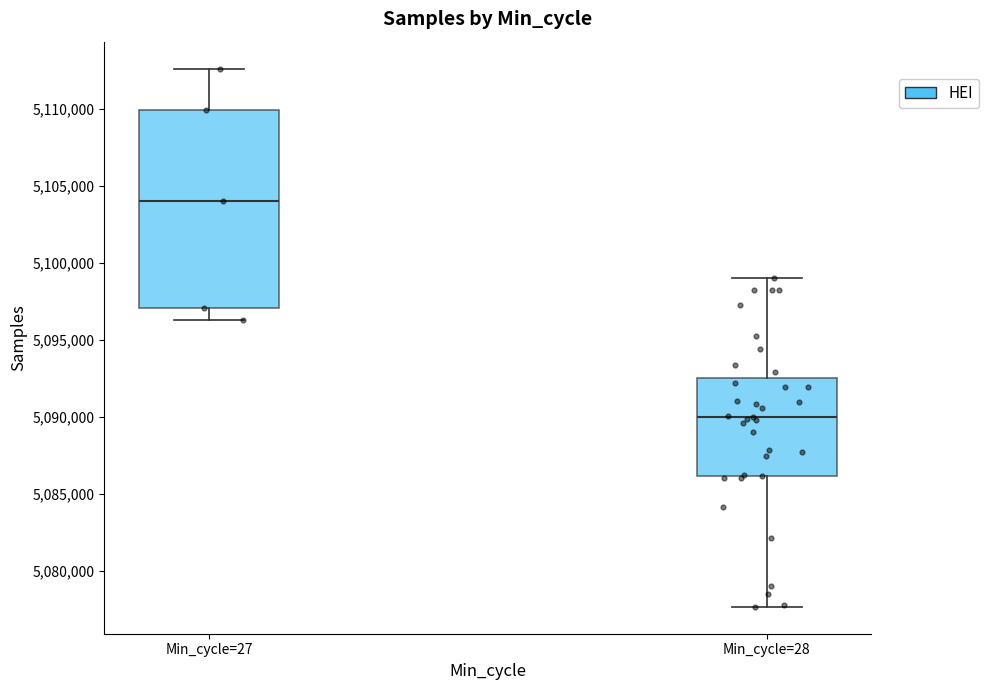

Where is the lower edge of the box for Min_cycle=28 on the y-axis? The values are not printed on the chart, so give them approximately, as read against the axis.

5086000